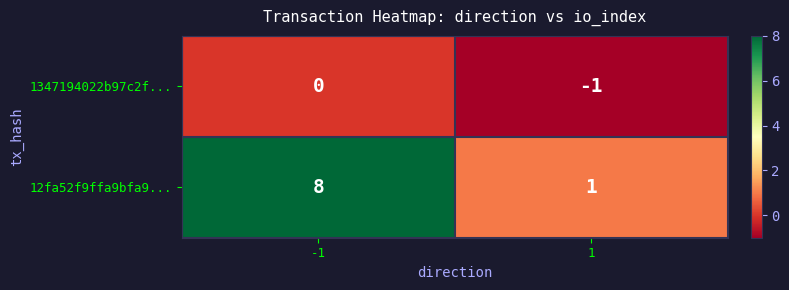

Rank the series by their average value, from highest to lowest.

12fa52f9ffa9bfa9..., 1347194022b97c2f...